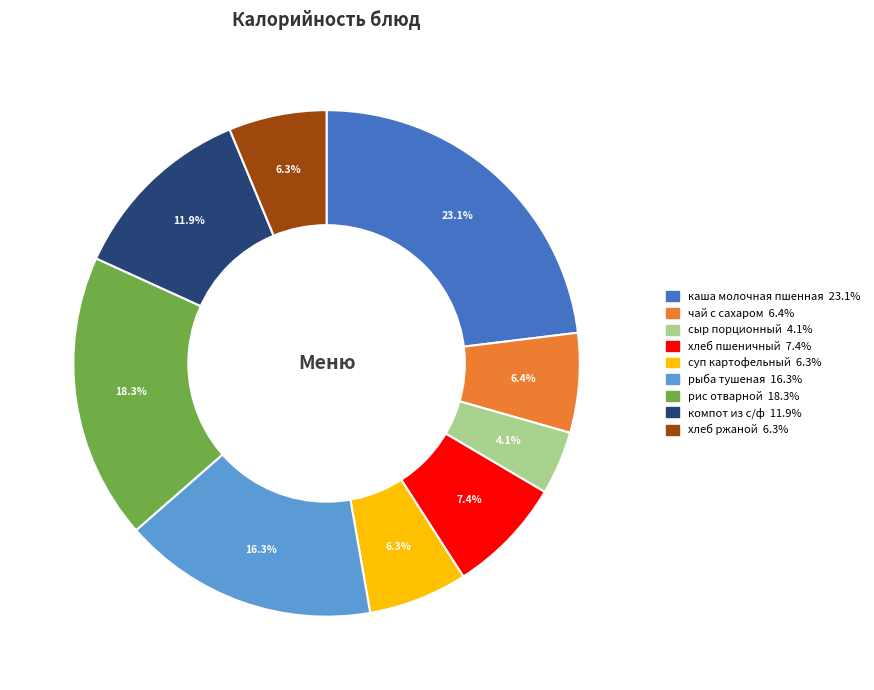

Is there any slice that represents more than half of the pie?

No